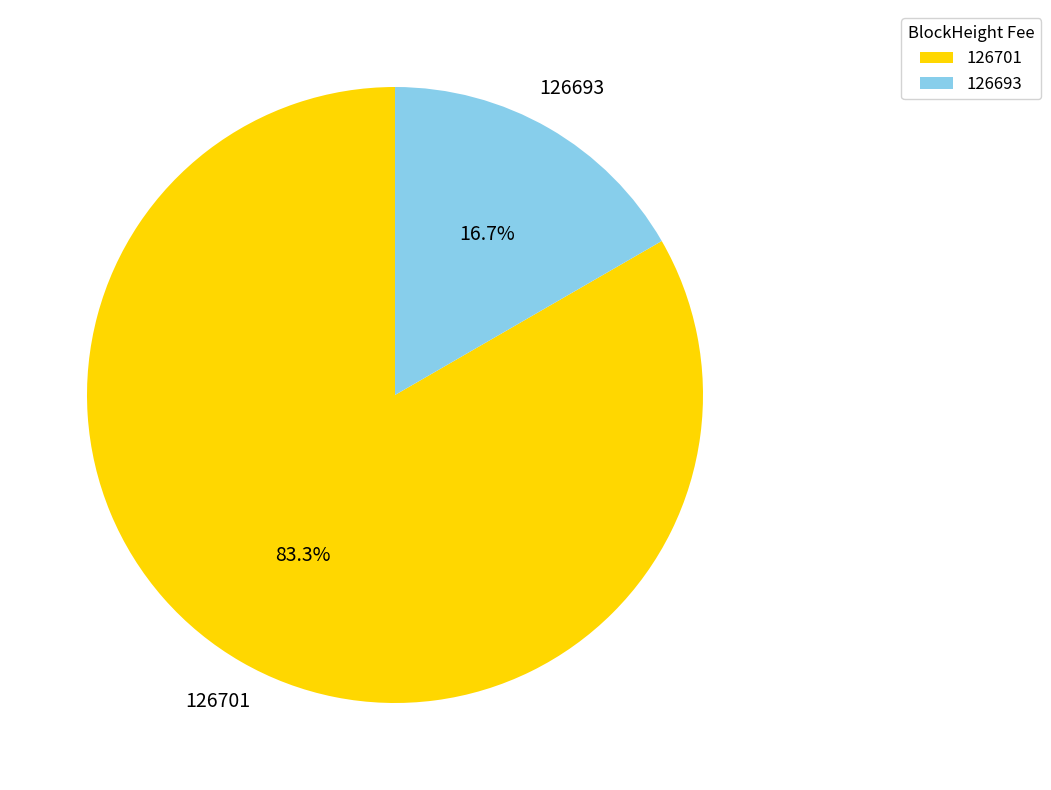

Which category has the smallest portion of the pie?

126693